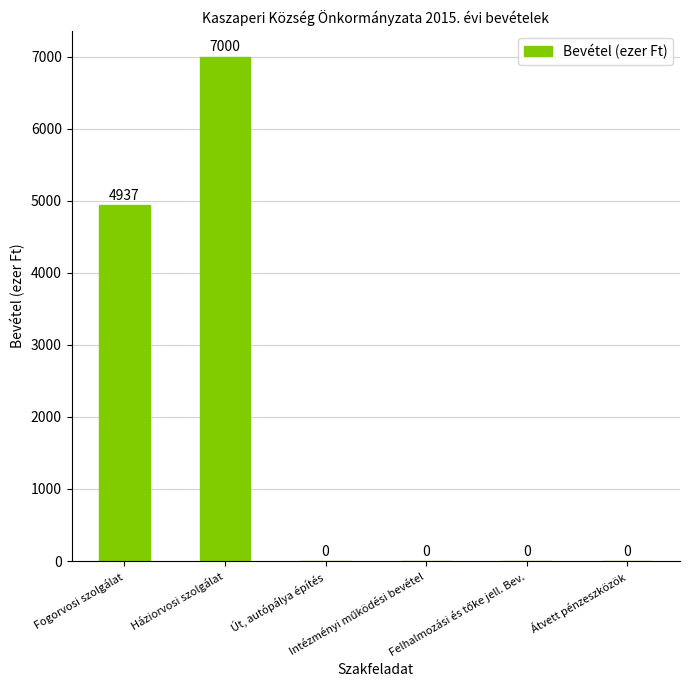

How many values are between 0 and 4937?

5